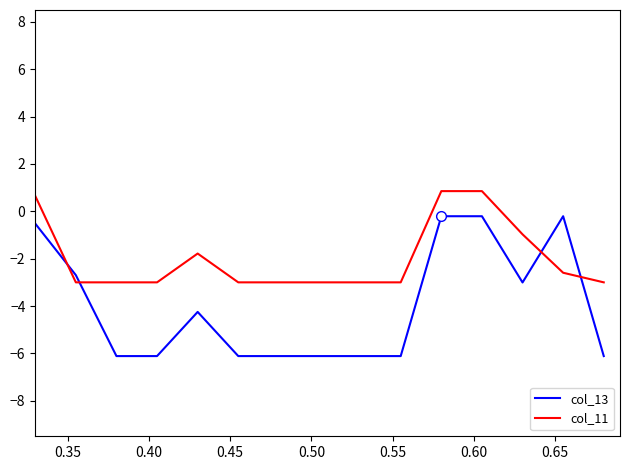

Which series ends up on top after the final intersection of col_13 and col_11?

col_11